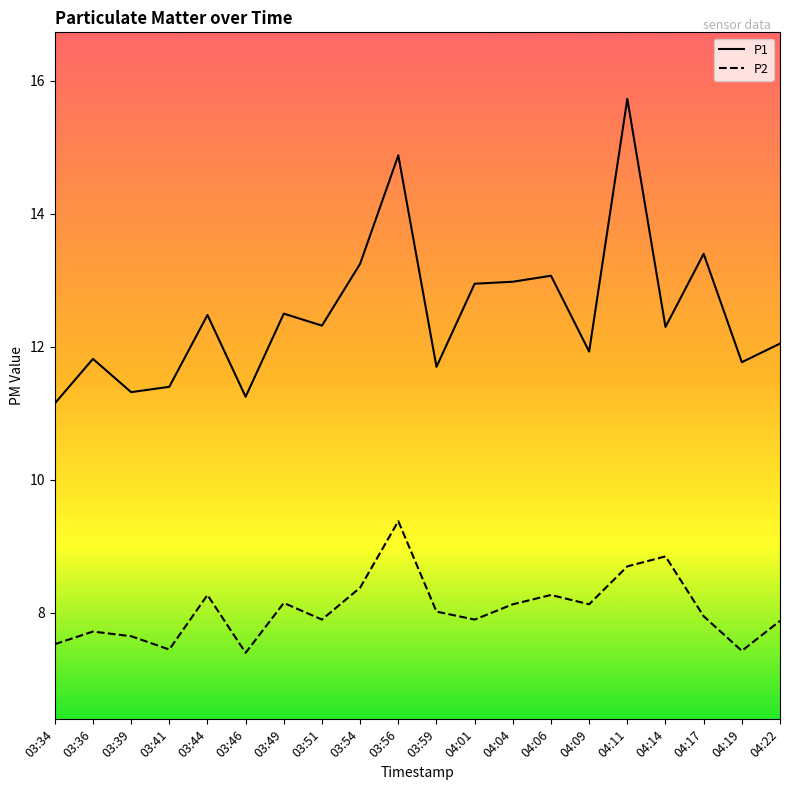

What is the minimum value for P2?

7.4